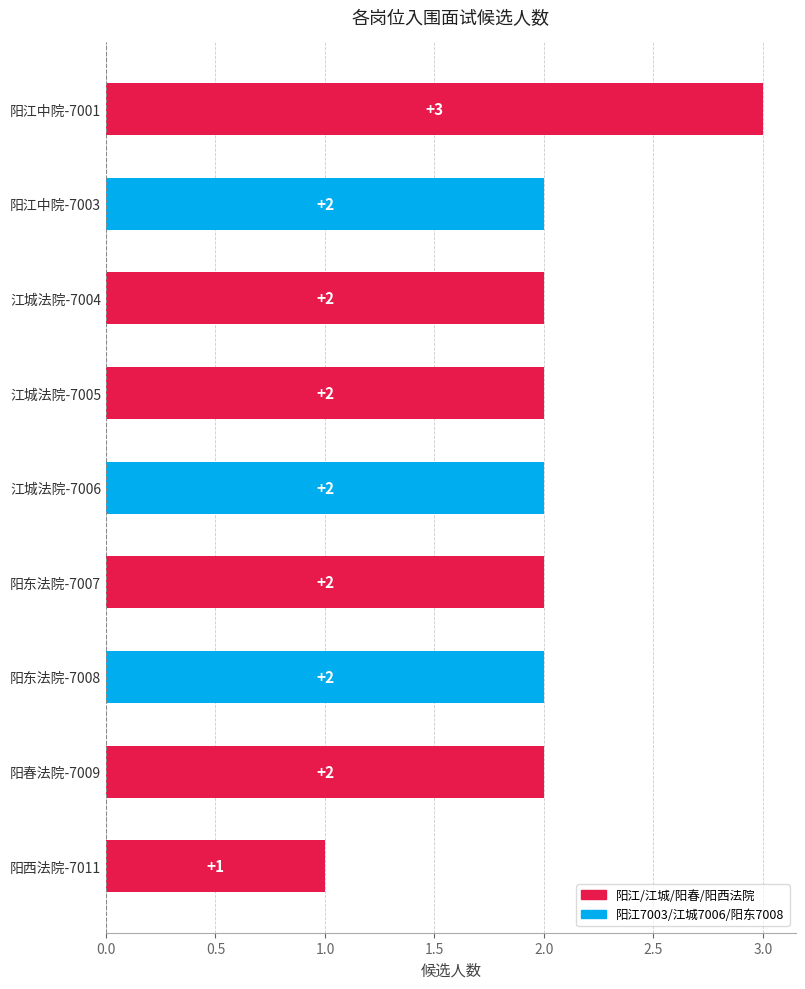

Does the chart contain stacked bars?

No